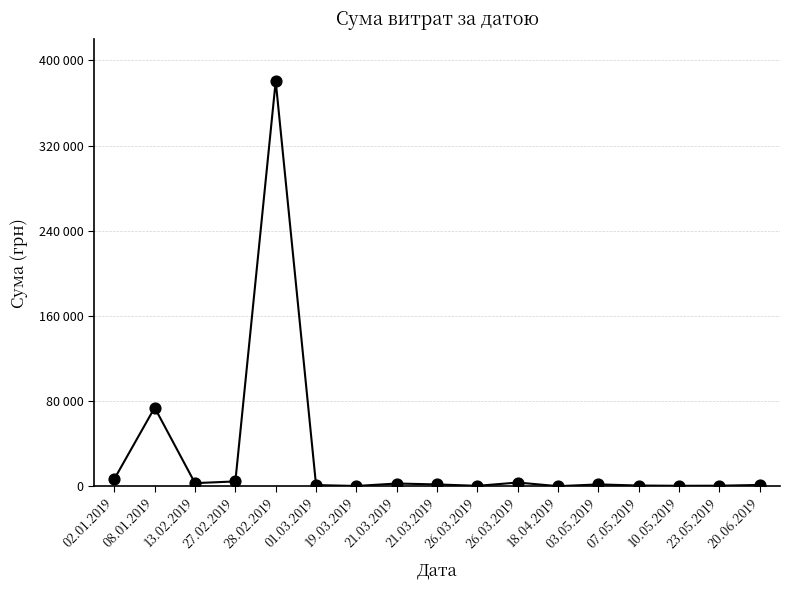

What is the change in value from 26.03.2019 to 23.05.2019?

+108.4